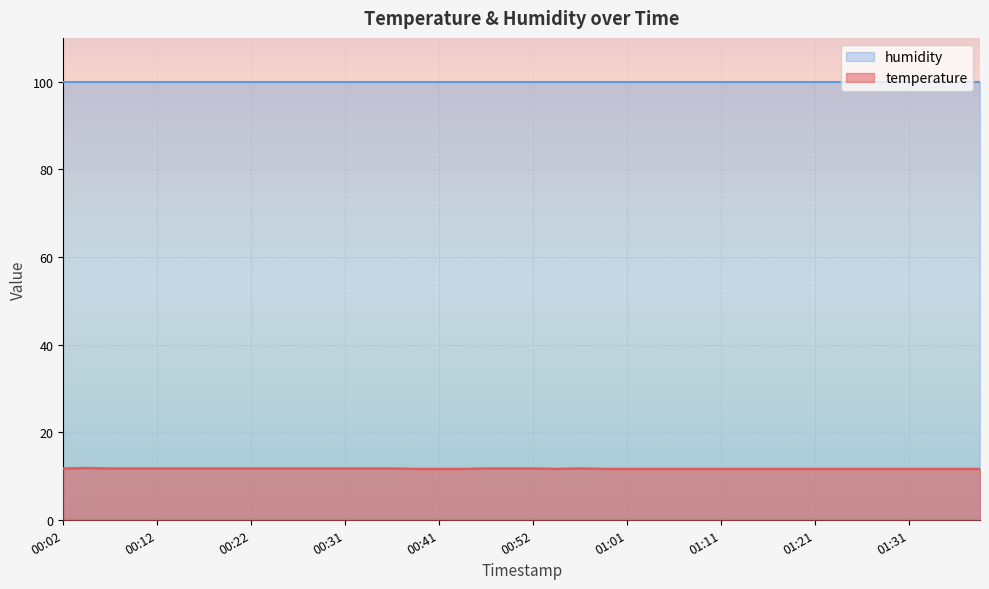

Which has a higher value, 01:23 or 01:01?

01:23